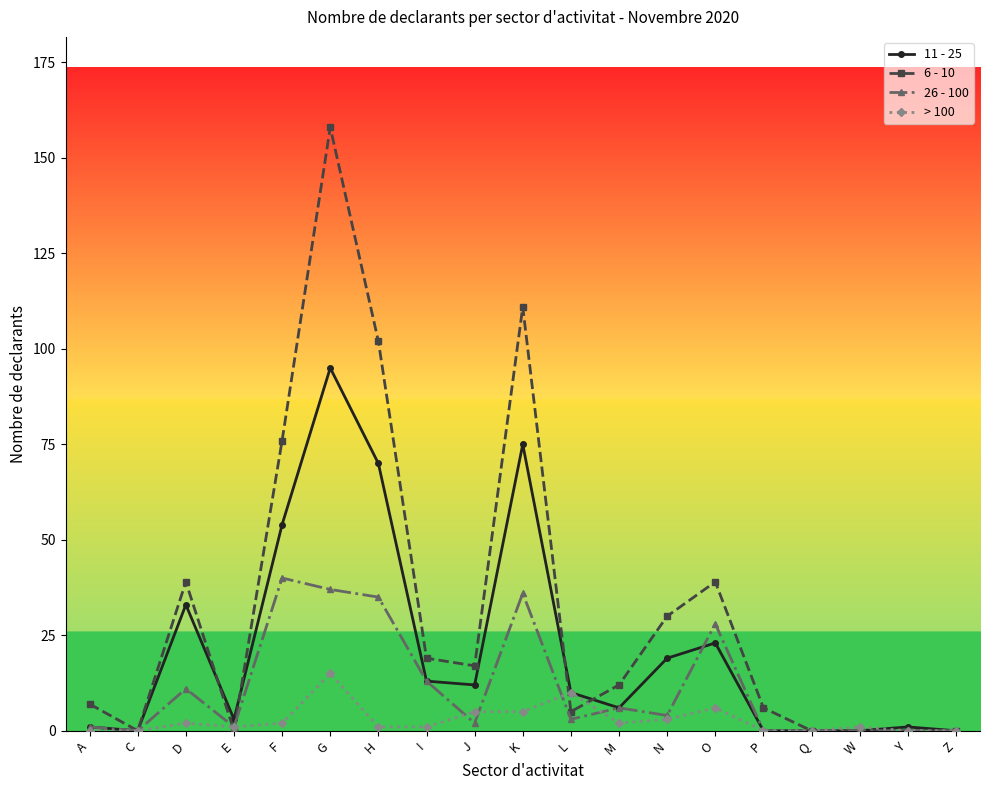

Count the number of categories in the chart.

19